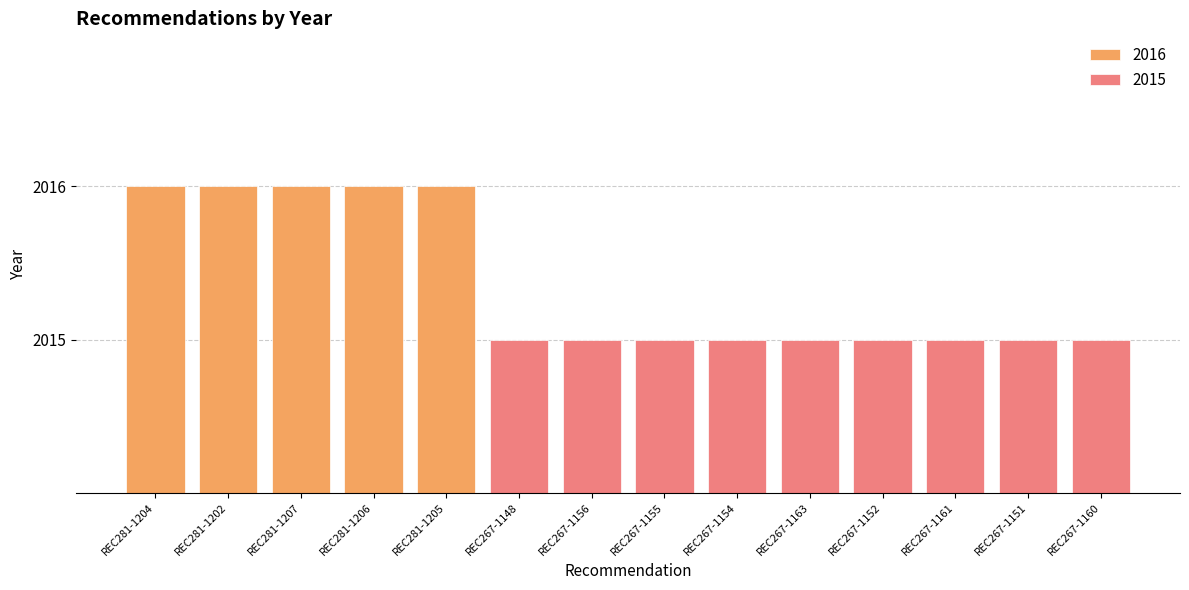

What is the greatest value displayed?

2016